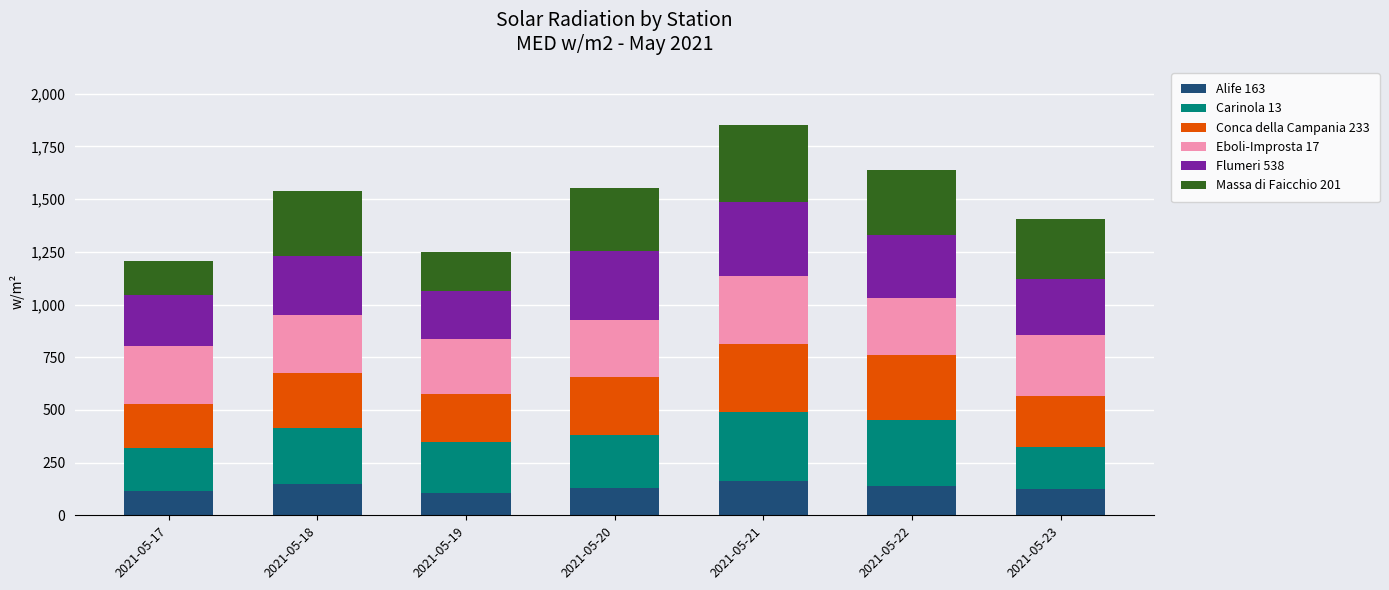

What is the lowest value of the Alife 163 series?

104.0